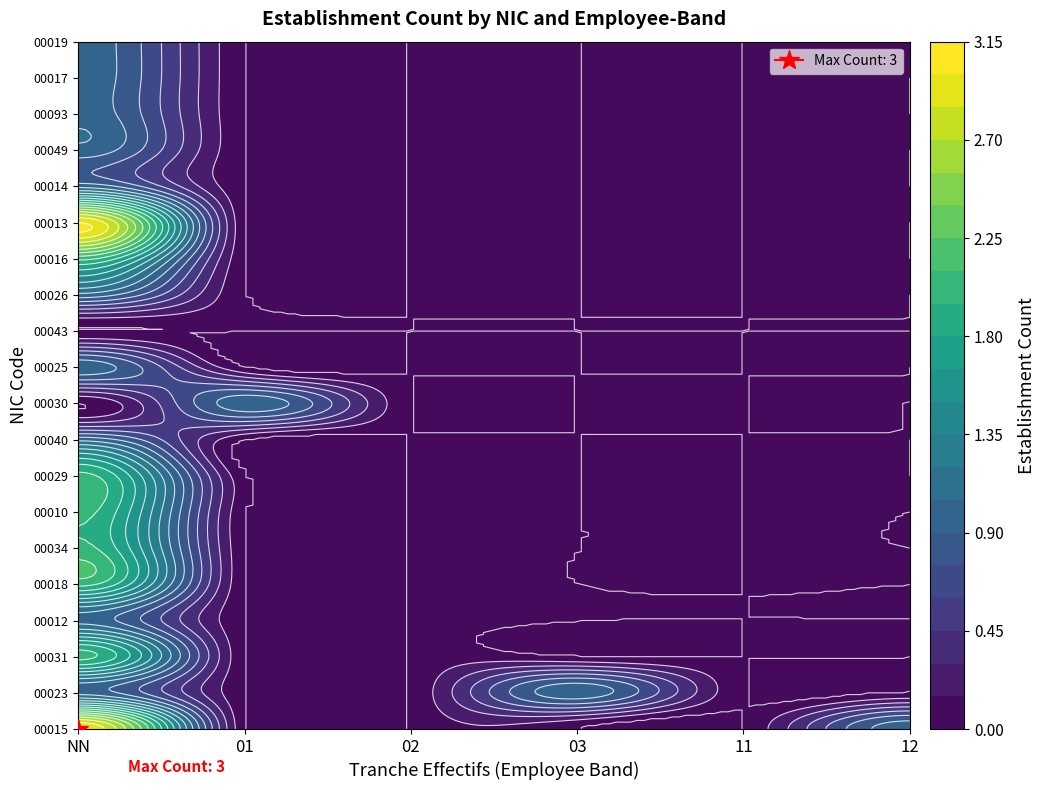

Reading right to left, extract all data points from this chart.

00015: 12=1	11=0	03=0	02=0	01=0	NN=3
00023: 12=0	11=0	03=1	02=0	01=0	NN=1
00031: 12=0	11=0	03=0	02=0	01=0	NN=2
00012: 12=0	11=0	03=0	02=0	01=0	NN=1
00018: 12=0	11=0	03=0	02=0	01=0	NN=2
00034: 12=0	11=0	03=0	02=0	01=0	NN=2
00010: 12=0	11=0	03=0	02=0	01=0	NN=2
00029: 12=0	11=0	03=0	02=0	01=0	NN=2
00040: 12=0	11=0	03=0	02=0	01=0	NN=1
00030: 12=0	11=0	03=0	02=0	01=1	NN=0
00025: 12=0	11=0	03=0	02=0	01=0	NN=1
00043: 12=0	11=0	03=0	02=0	01=0	NN=0
00026: 12=0	11=0	03=0	02=0	01=0	NN=1
00016: 12=0	11=0	03=0	02=0	01=0	NN=2
00013: 12=0	11=0	03=0	02=0	01=0	NN=3
00014: 12=0	11=0	03=0	02=0	01=0	NN=1
00049: 12=0	11=0	03=0	02=0	01=0	NN=1
00093: 12=0	11=0	03=0	02=0	01=0	NN=1
00017: 12=0	11=0	03=0	02=0	01=0	NN=1
00019: 12=0	11=0	03=0	02=0	01=0	NN=1